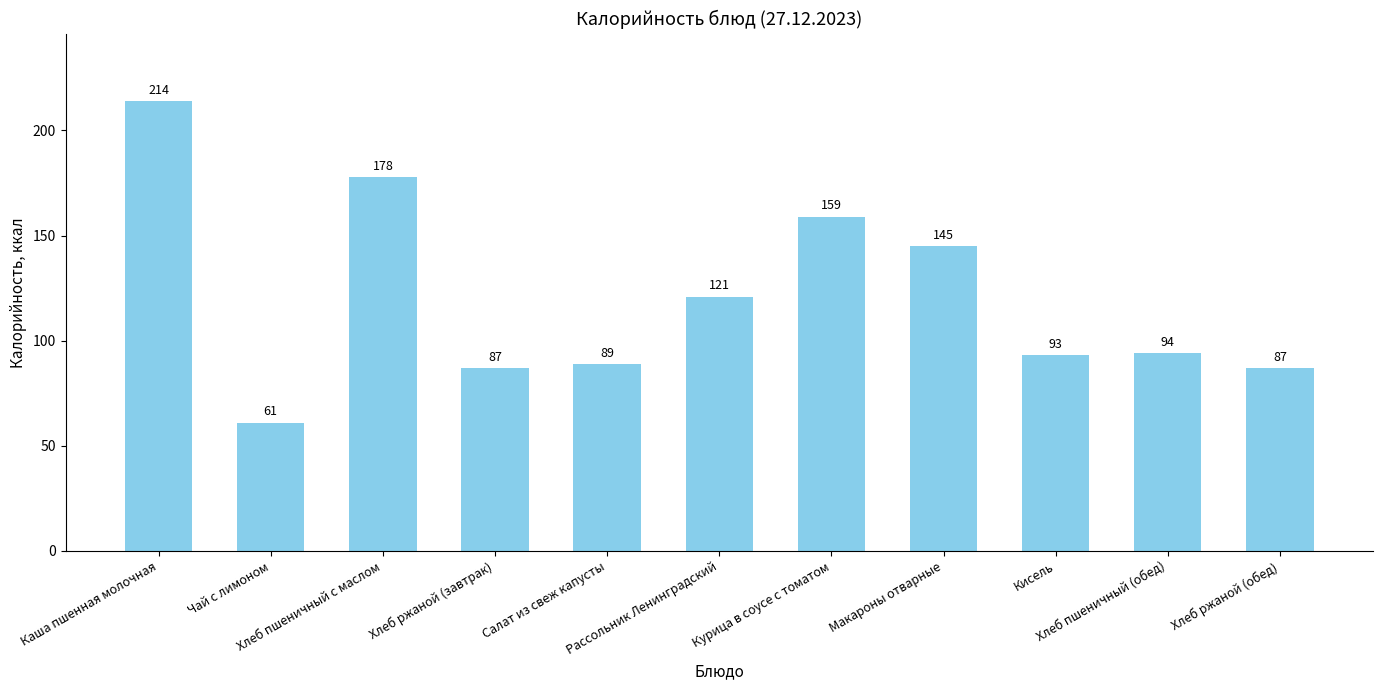

What is the difference between the values at Рассольник Ленинградский and Каша пшенная молочная?

93